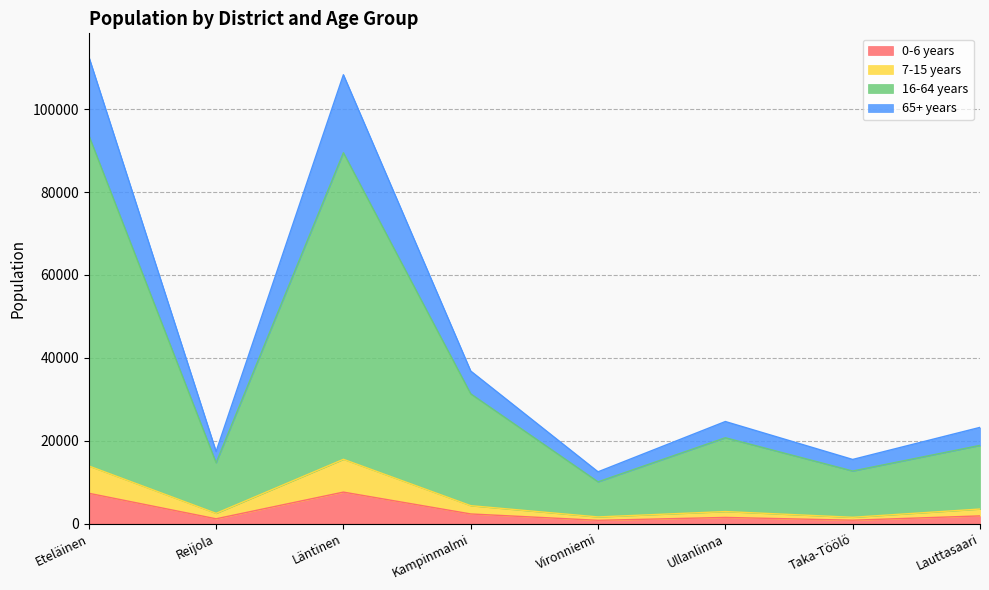

The 16-64 years series shows 158787 at Läntinen. True or false?

False